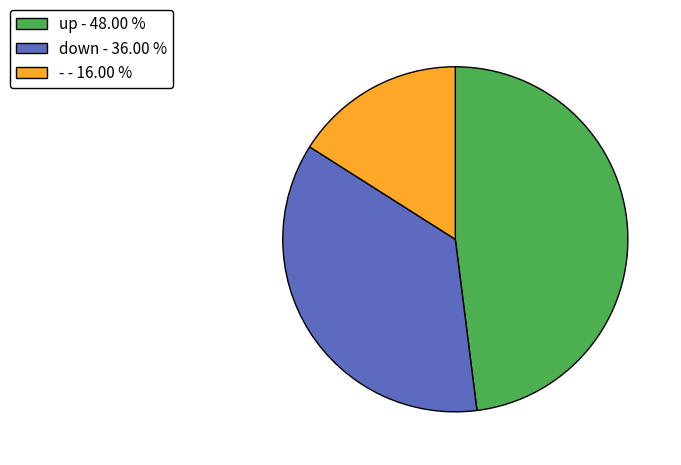

Is there any slice that represents more than half of the pie?

No